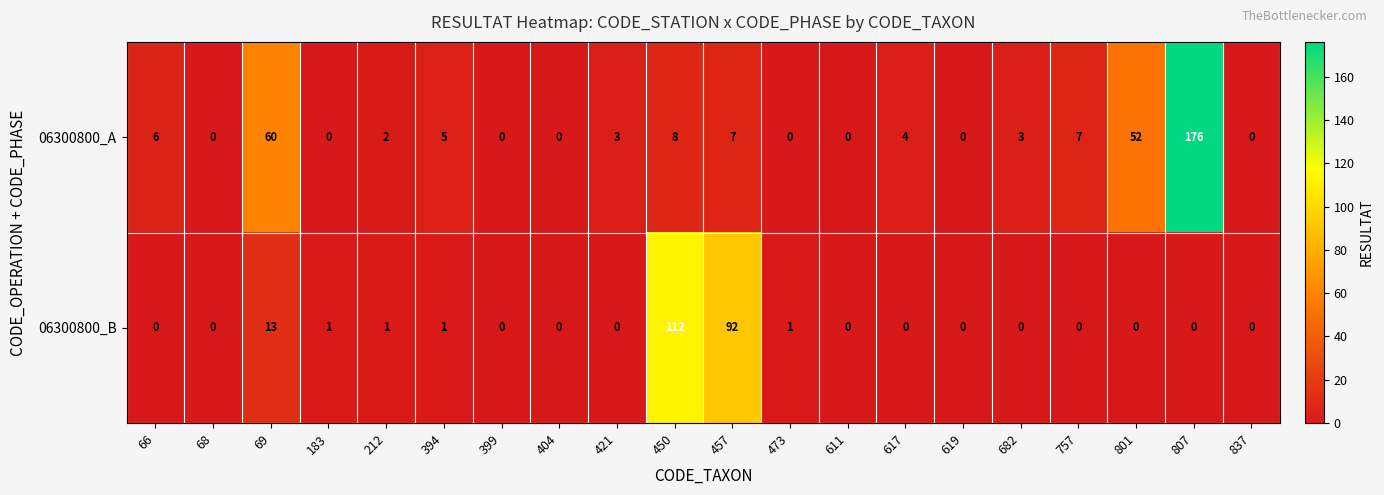

What is the difference between the maximum and minimum values in the 06300800_A series?

176